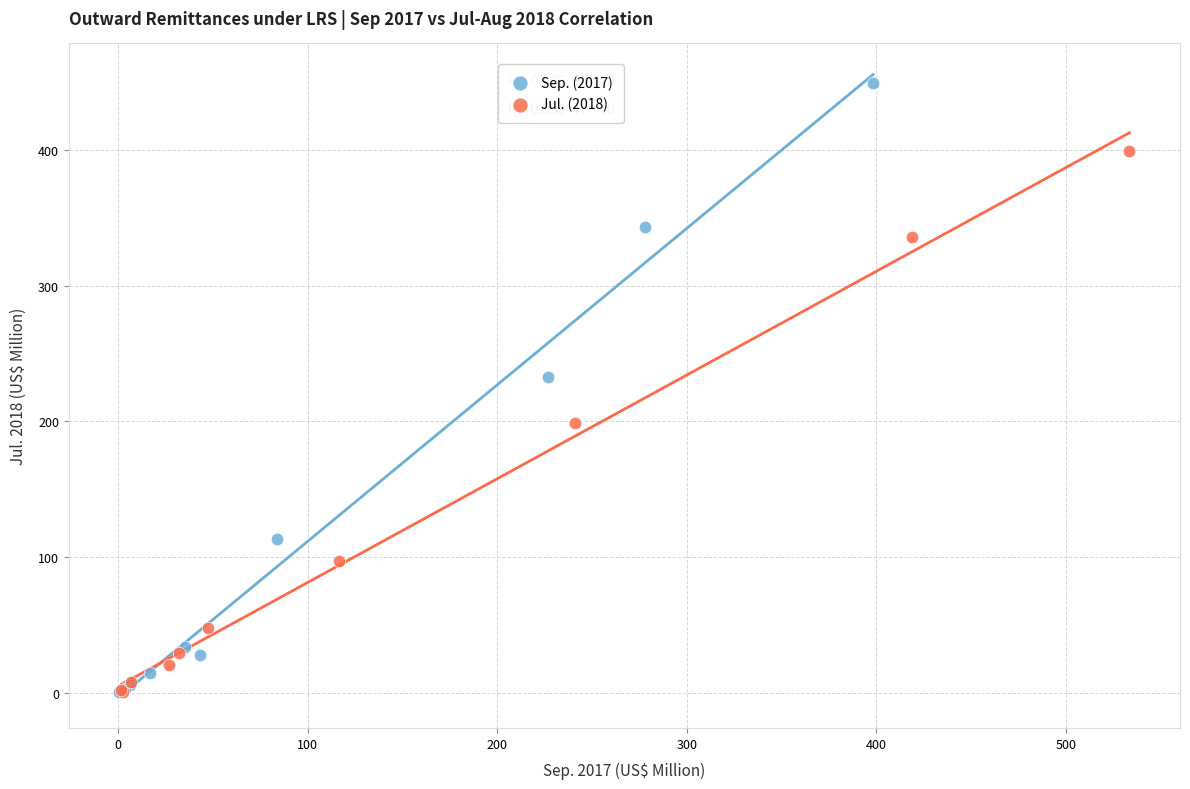

Which series has the largest Y range (max minus min)?

Sep. (2017)